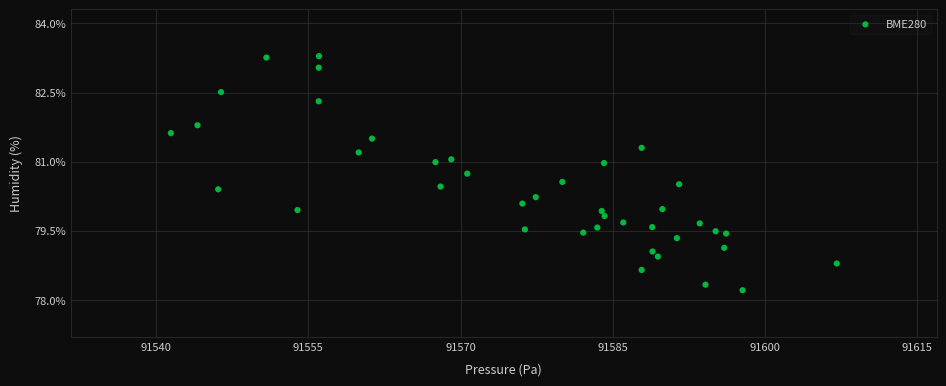

What is the range of X values (max minus min)?

65.6